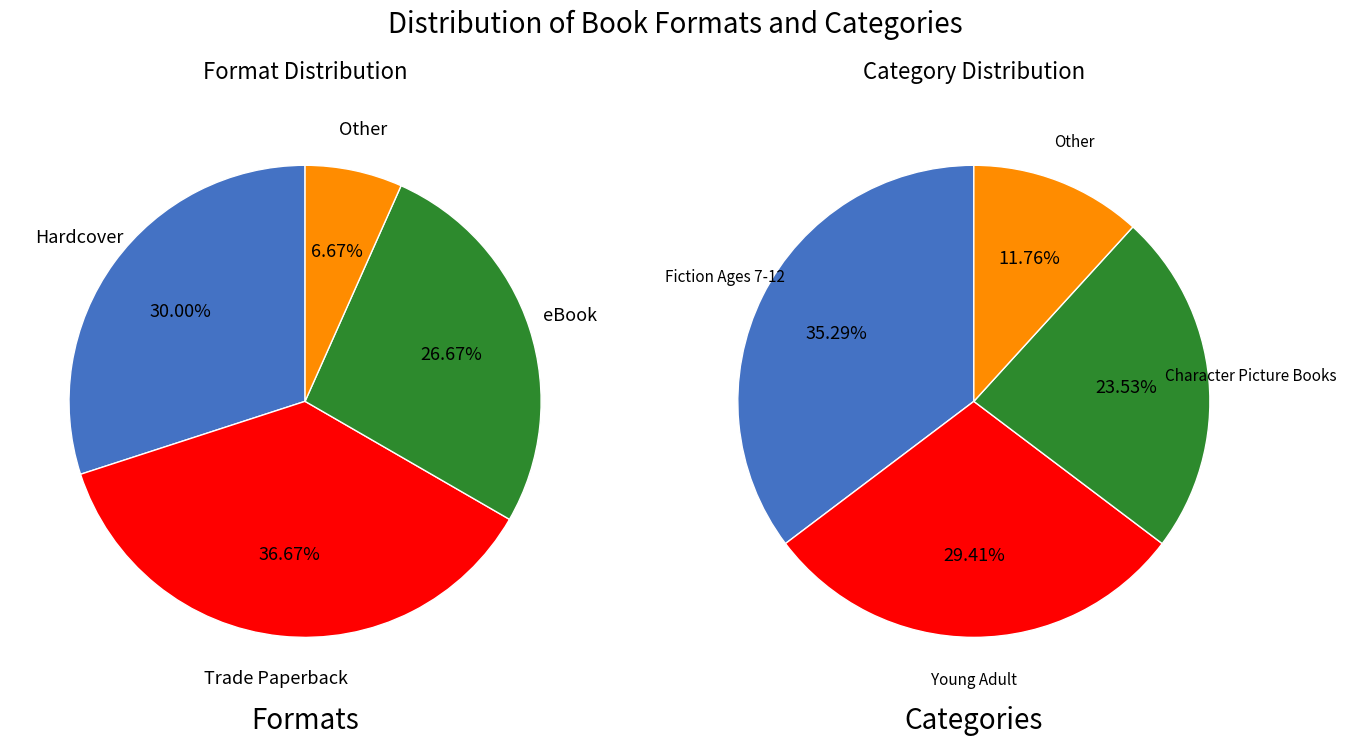

How many slices are in this pie chart?

4